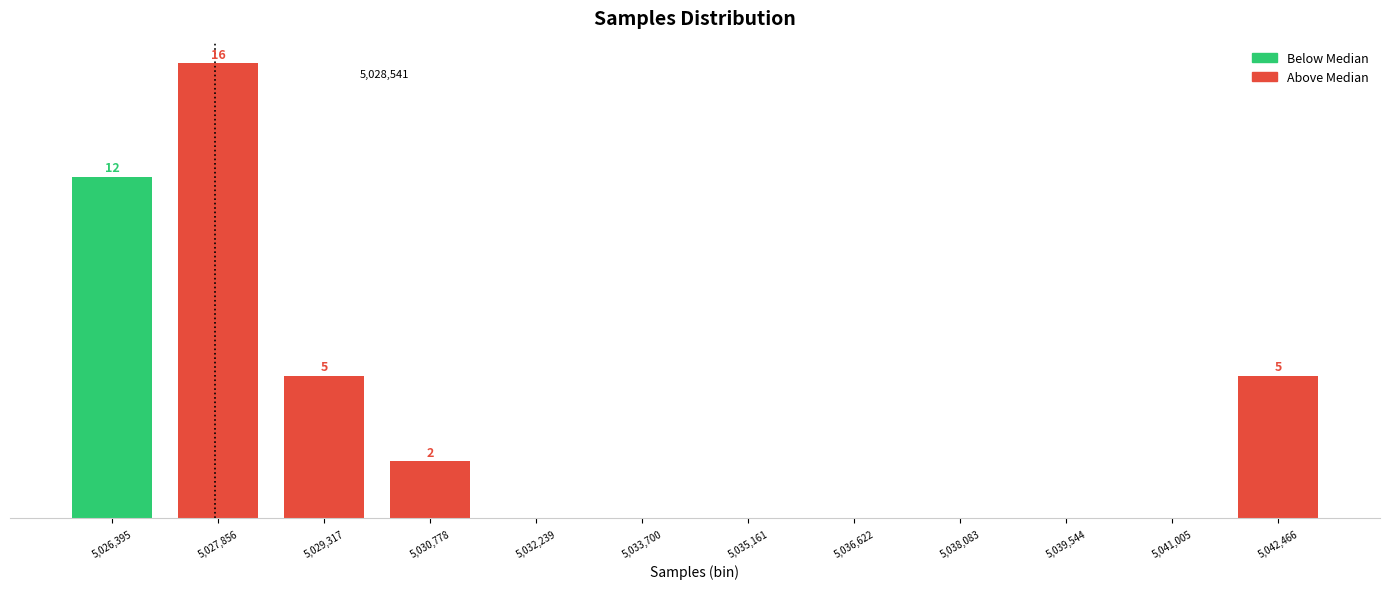

Between 5,039,544 and 5,027,856, which is larger?

5,027,856